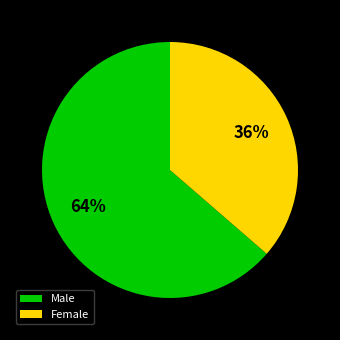

What is the majority slice?

Male